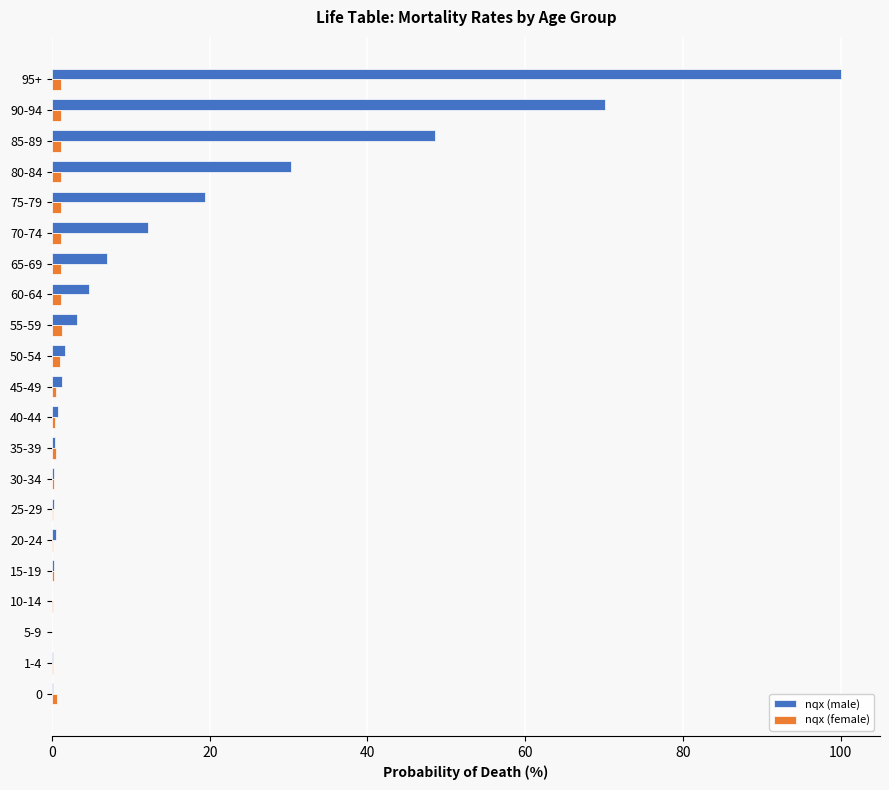

Which category has the highest value in the nqx (male) series?

95+